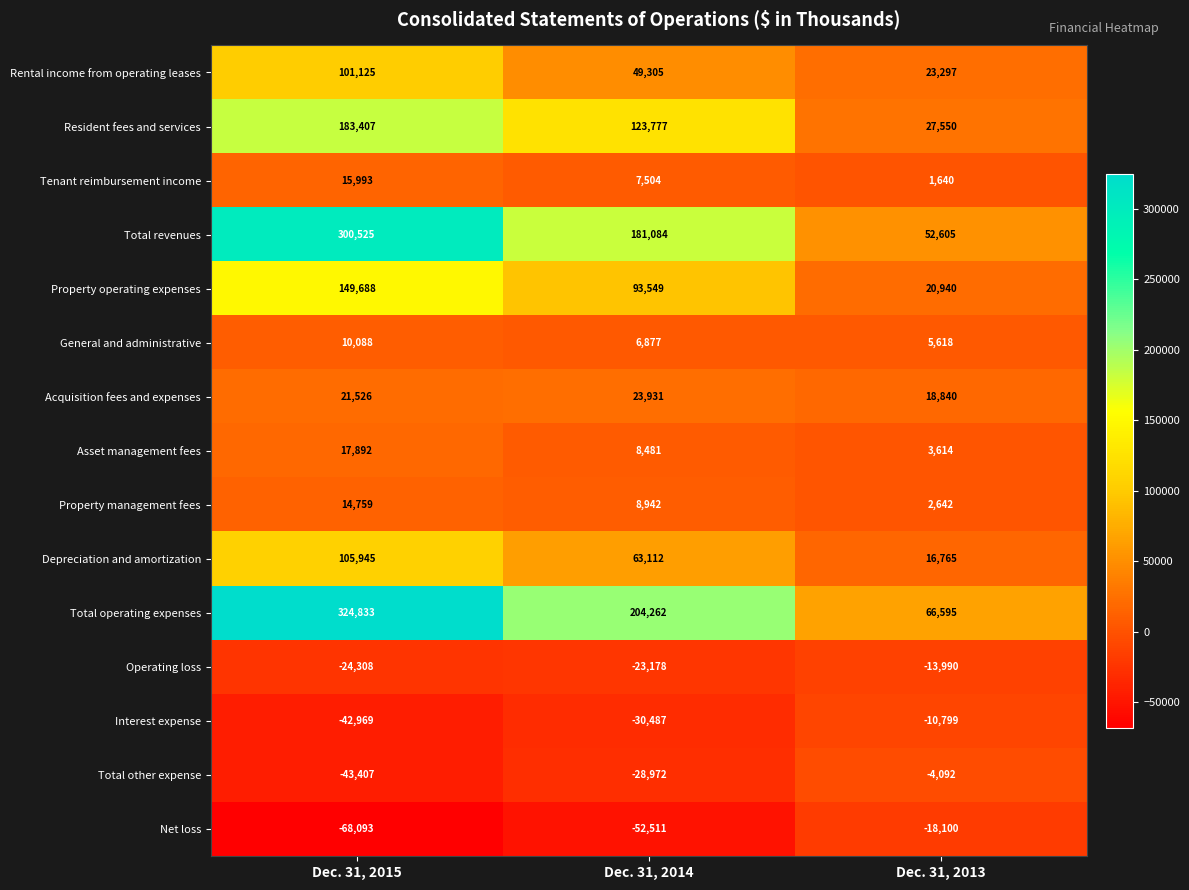

What is the total value across all series at Dec. 31, 2014?

635676